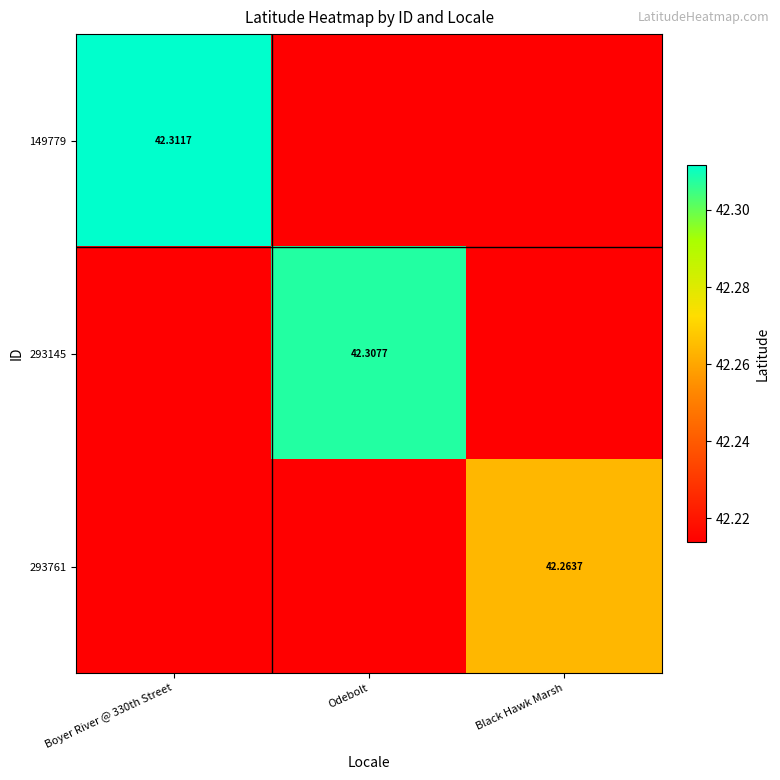

The 149779 series shows 42.2 at Odebolt. True or false?

True